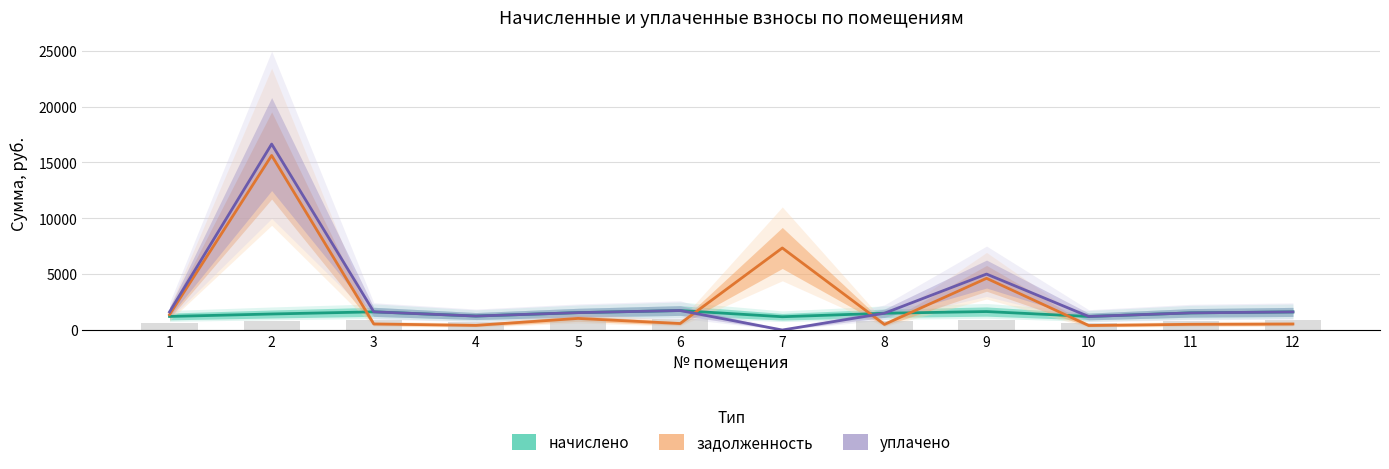

Which has a higher value, 11 or 4?

11